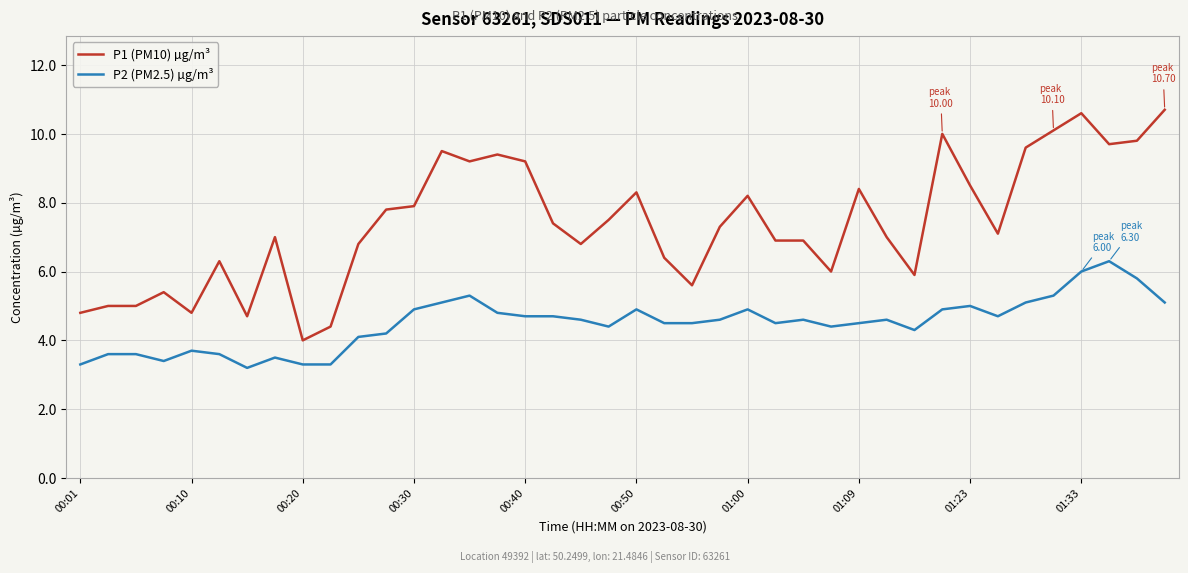

Which series has the largest total across all categories?

P1 (PM10) µg/m³